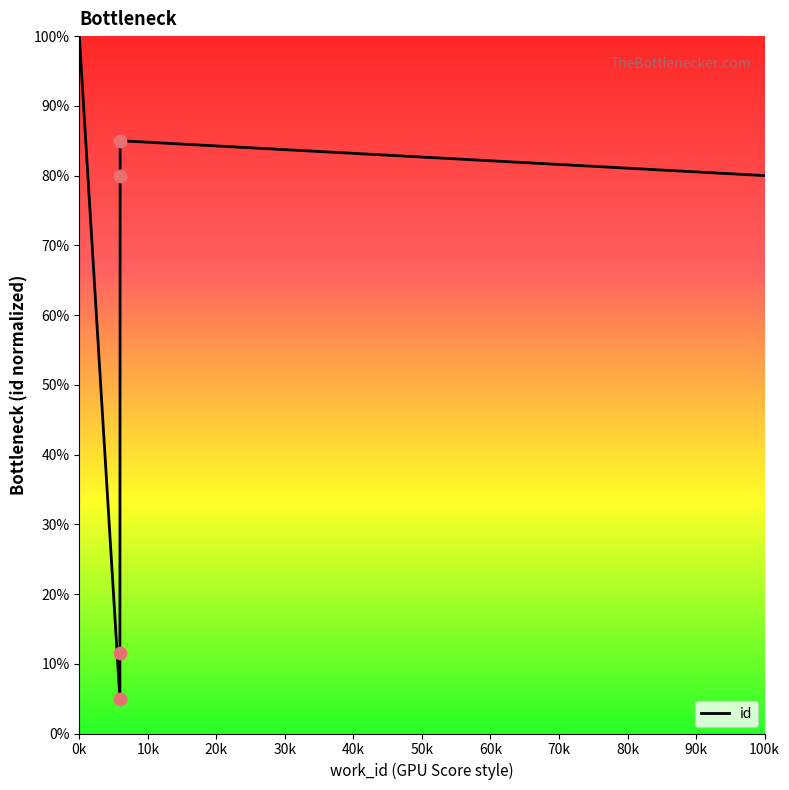

Which has a higher value, 5960 or 5925?

5960